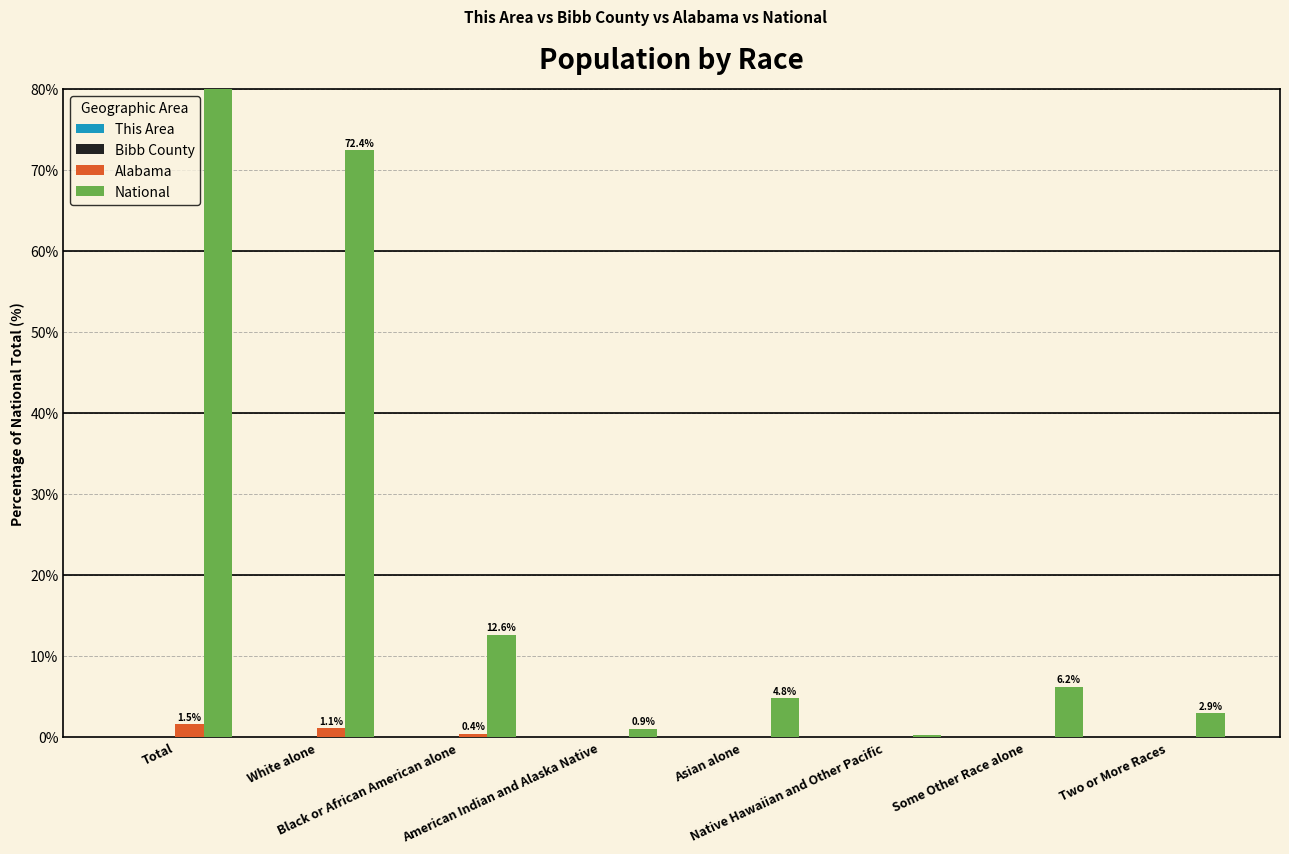

How many groups of bars are there?

8